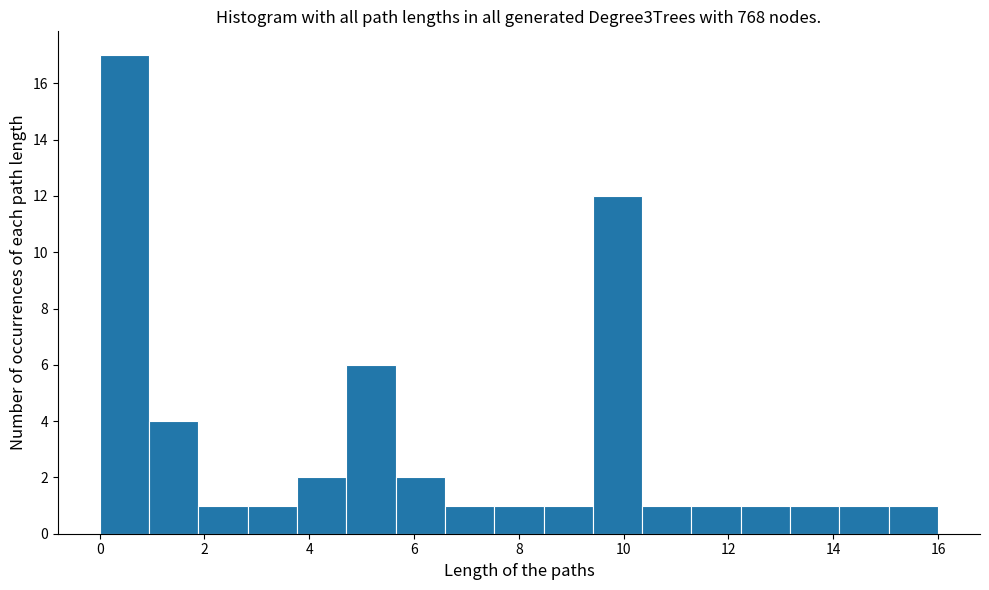

Over which range of the x-axis is the bar tallest?

0.0 to 1.0